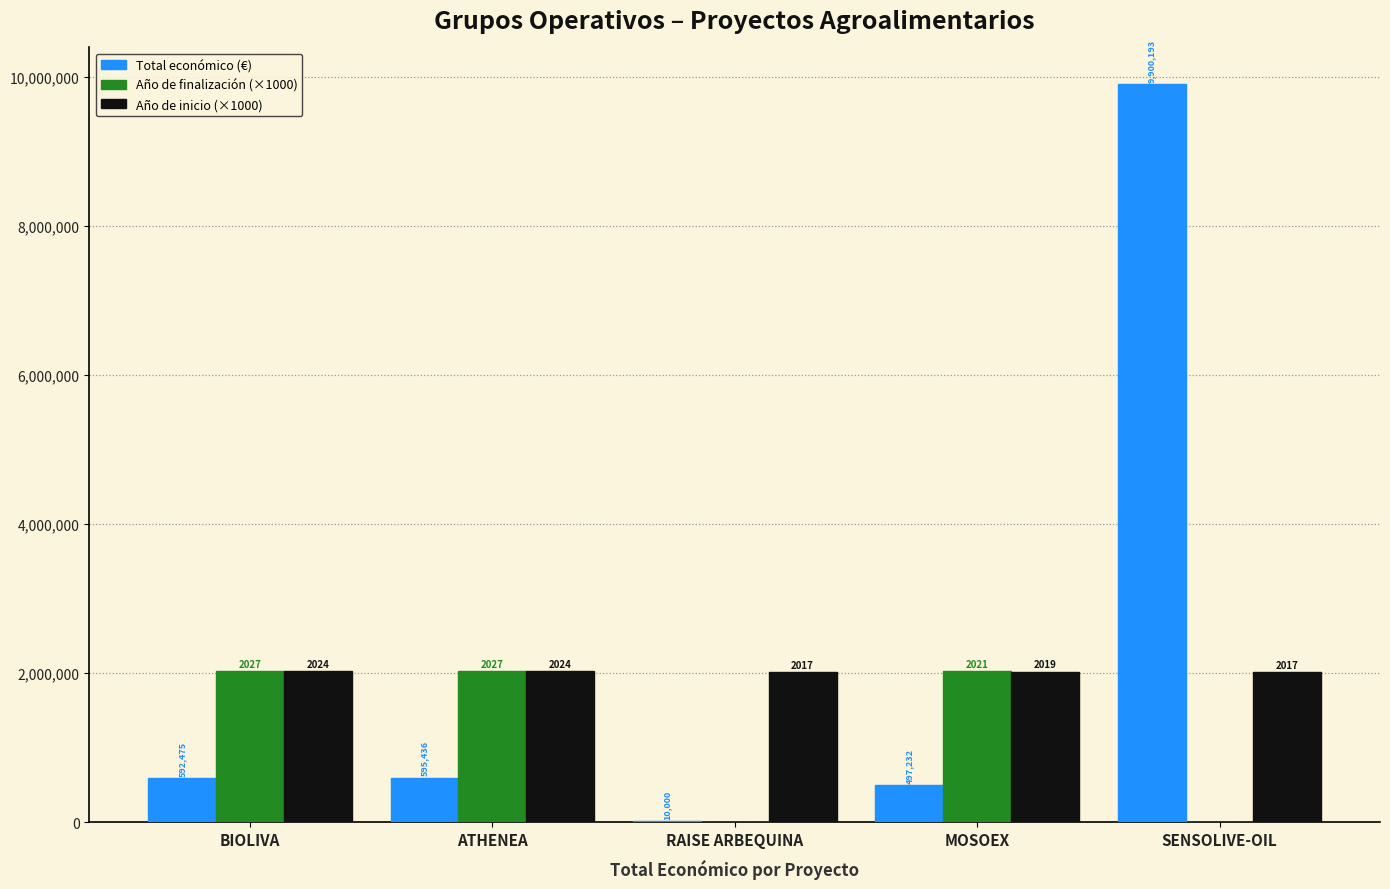

What are all the series names shown in the legend?

Total económico (€), Año de finalización (×1000), Año de inicio (×1000)